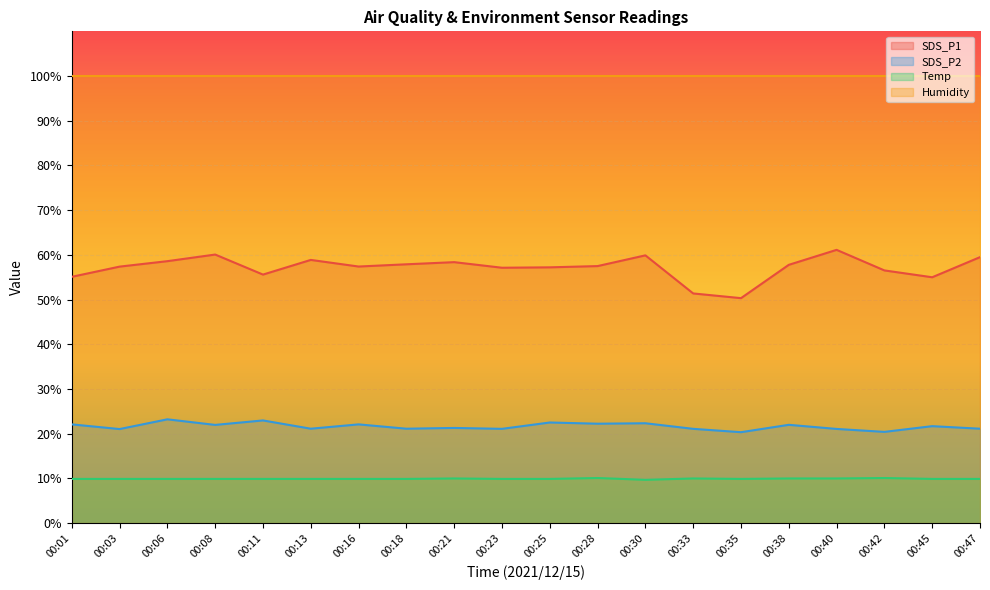

What is the difference between the maximum and minimum values in the Temp series?

0.4